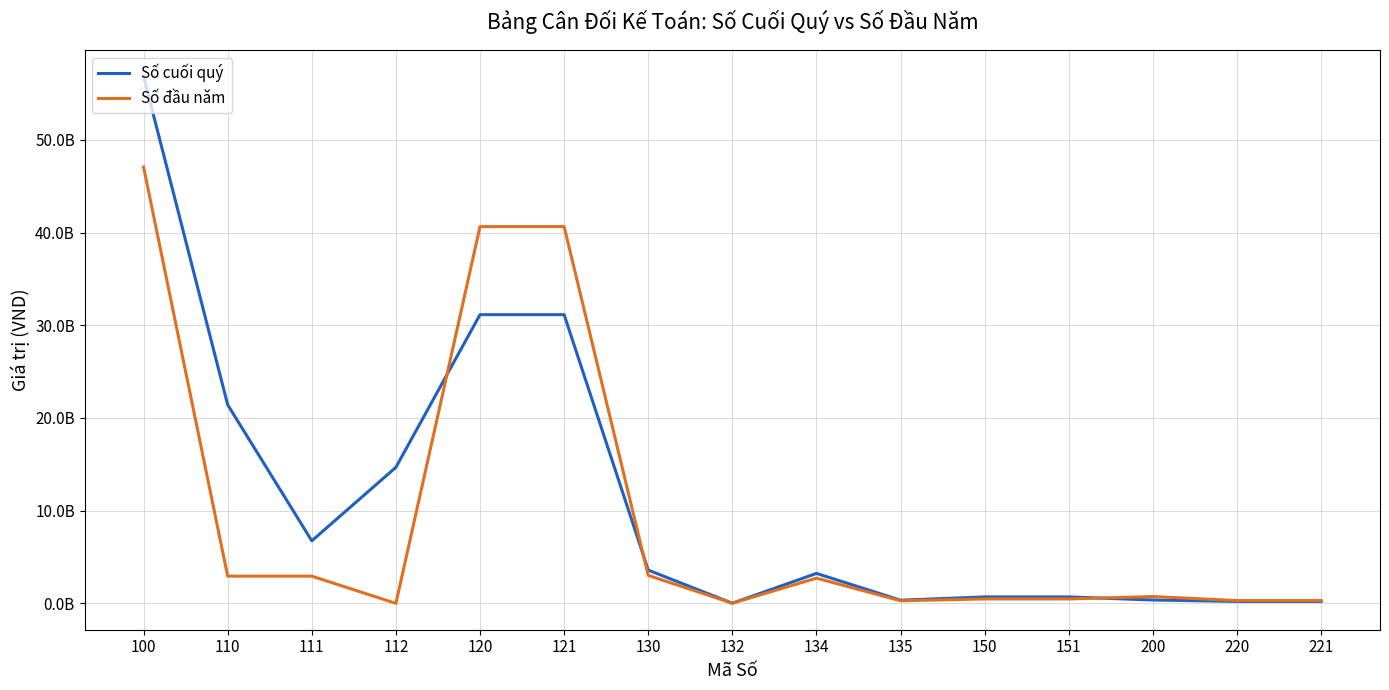

Does the chart display data point markers on the line(s)?

No